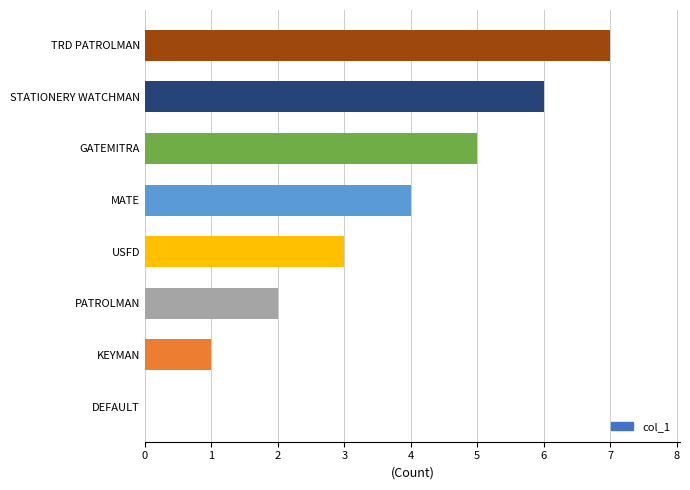

What value does the data have at STATIONERY WATCHMAN?

6